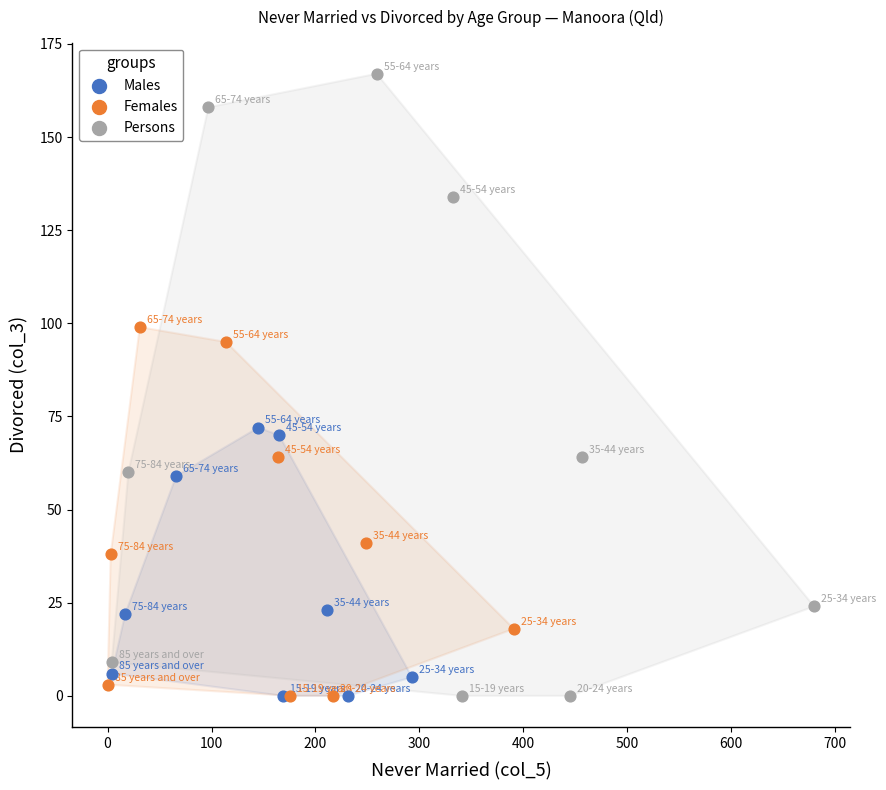

Which series has the widest spread of Y values?

Persons